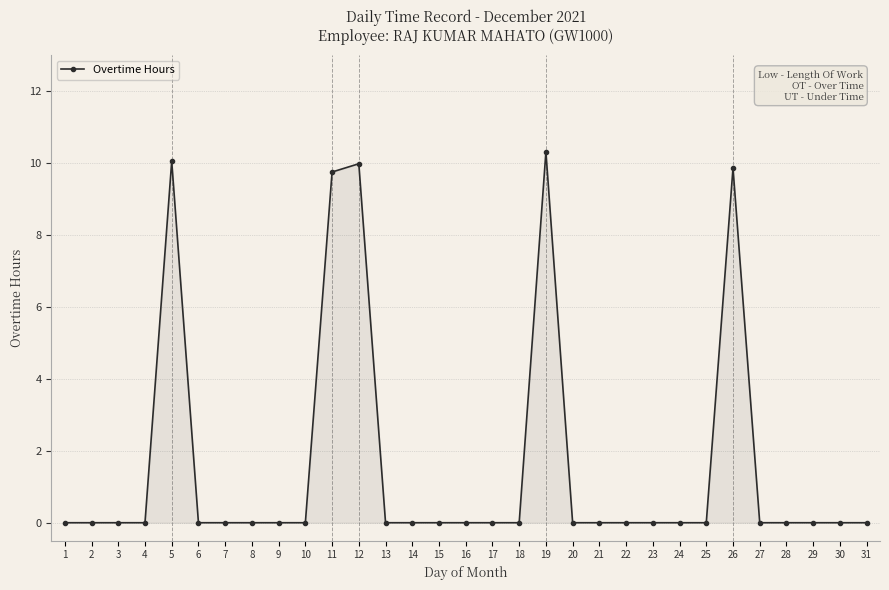

True or false: the data has more than 2 interior local peaks.

True